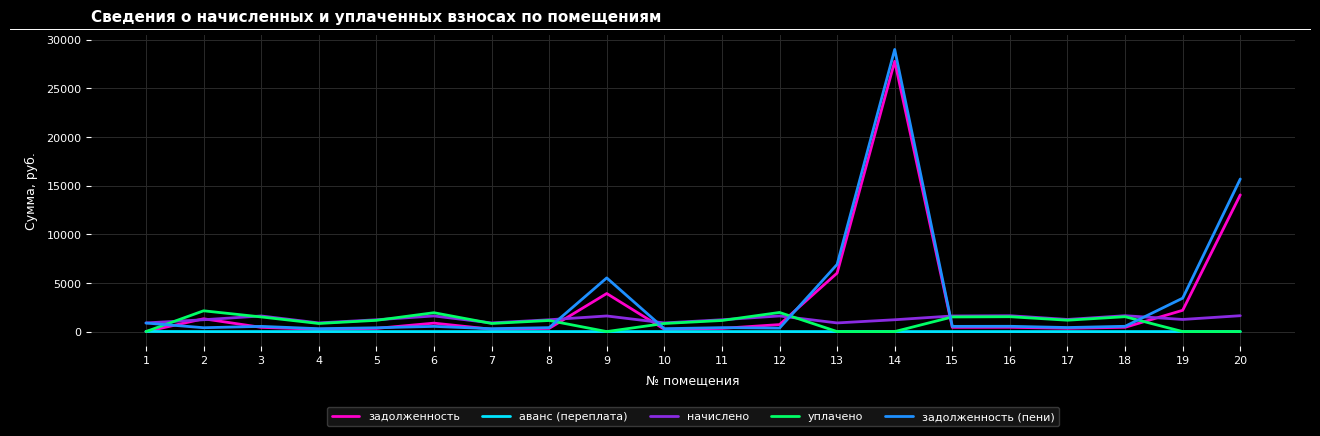

True or false: задолженность has more than 0 interior local peaks.

True